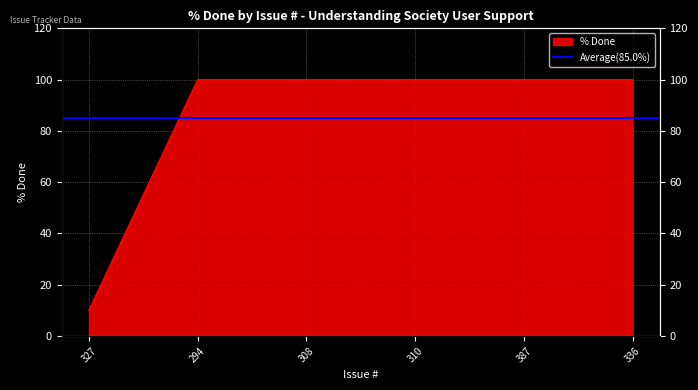

What is the maximum value shown in the chart?

100